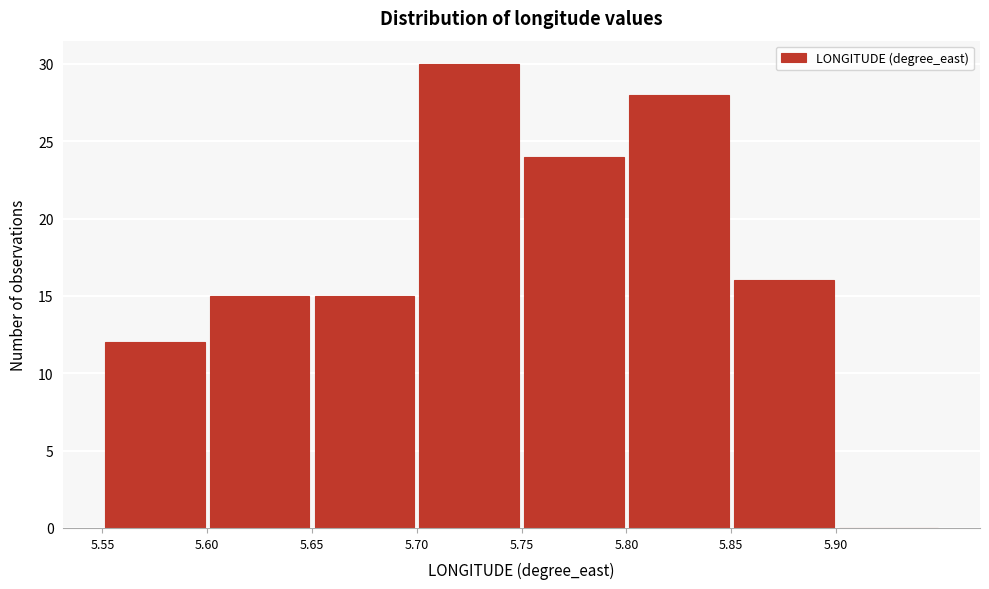

Which range on the x-axis has the tallest bar?

5.70 to 5.75